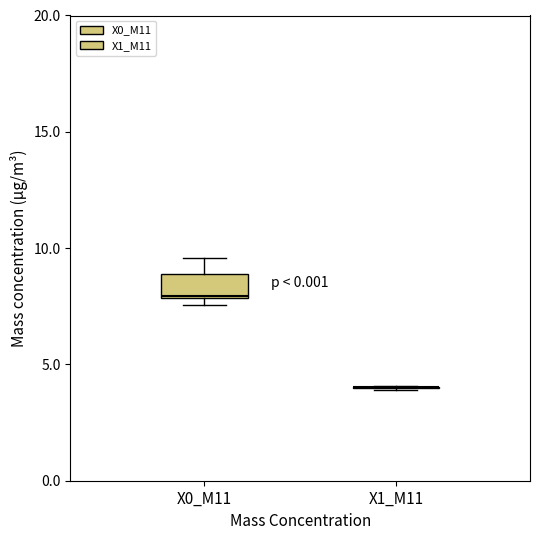

Where is the upper edge of the box for X0_M11 on the y-axis? The values are not printed on the chart, so give them approximately, as read against the axis.

9.0